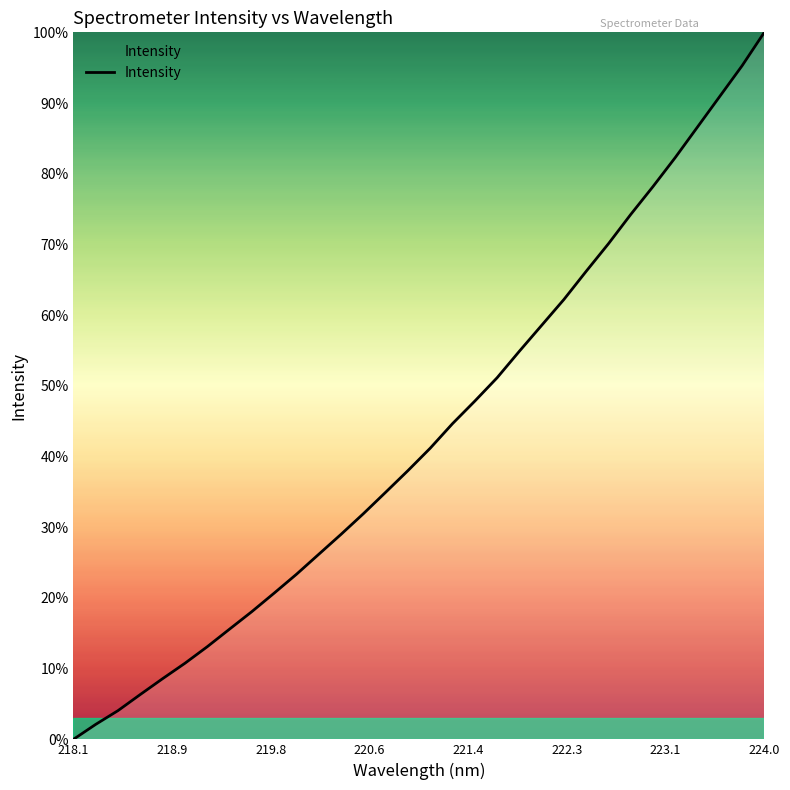

What is the difference between the maximum and minimum values?

100.0